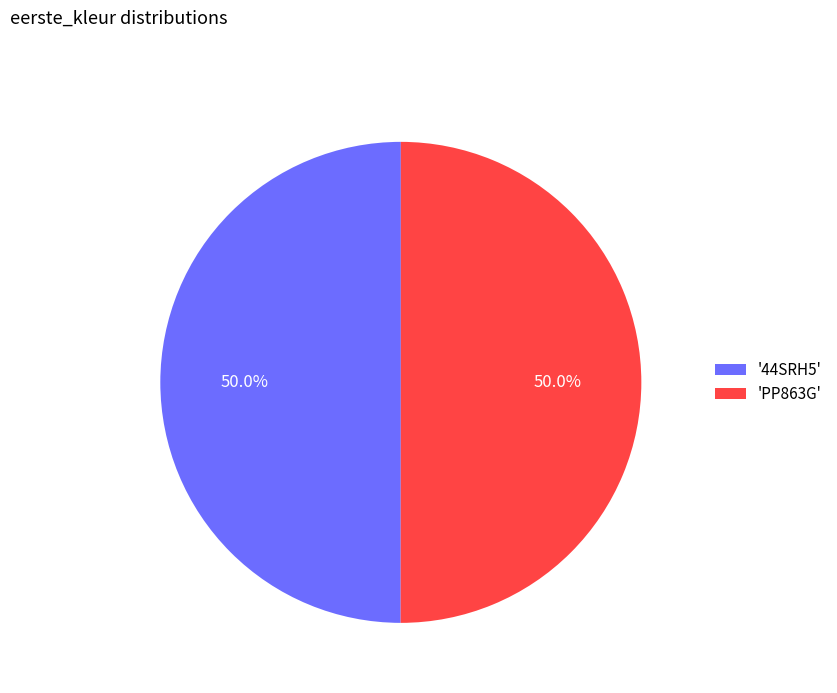

Do '44SRH5' and 'PP863G' together represent more than half of the pie?

Yes